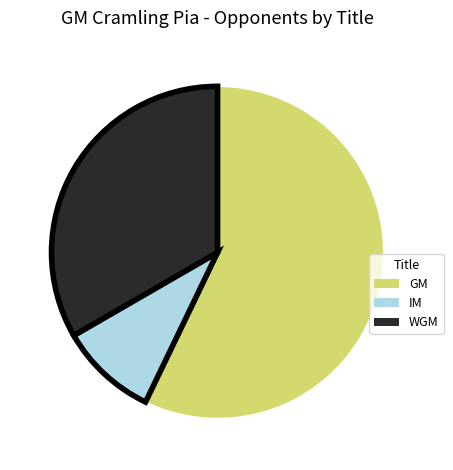

What is the majority slice?

GM